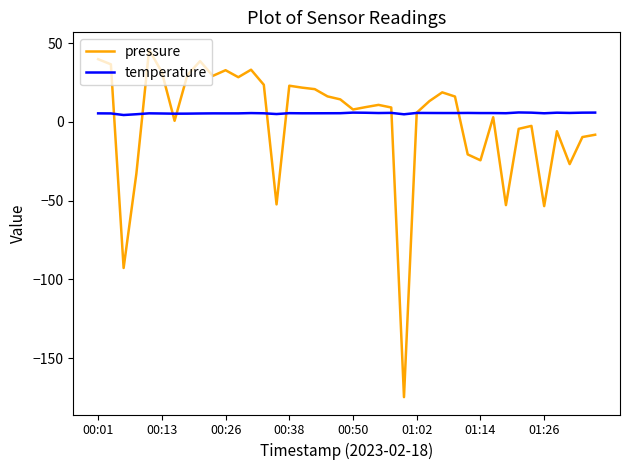

What is the maximum value shown in the chart?

45.9